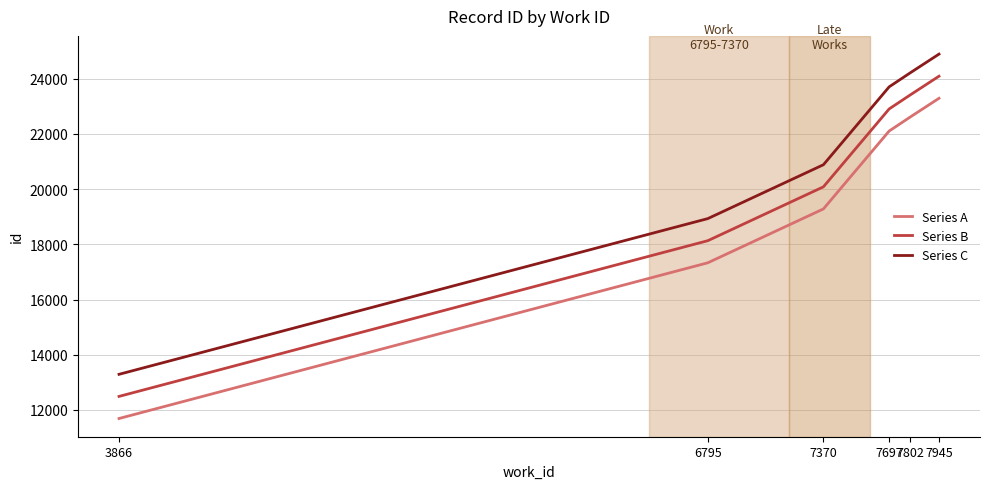

Is the value of Series B at 6795 greater than the value of Series A at 3866?

Yes